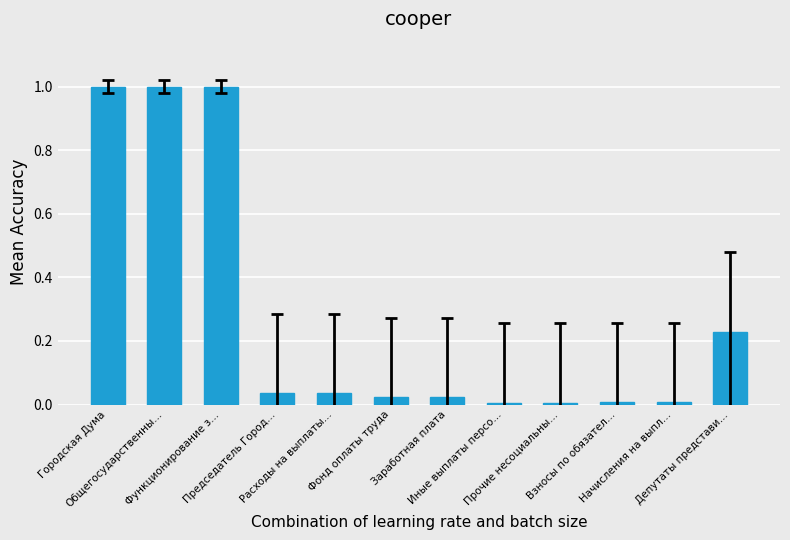

What is the maximum value shown in the chart?

1.0